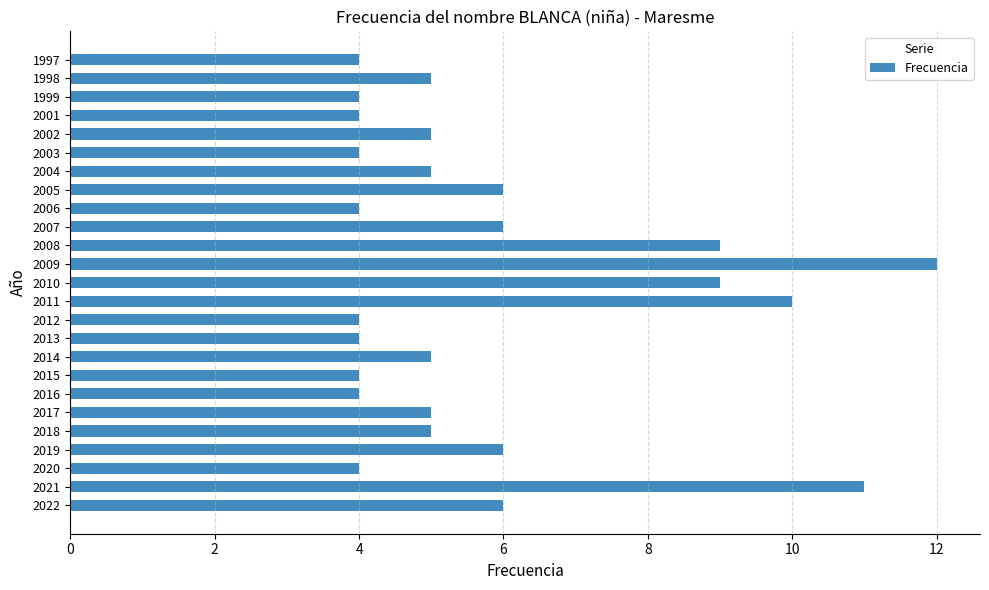

How many categories are shown in the chart?

25